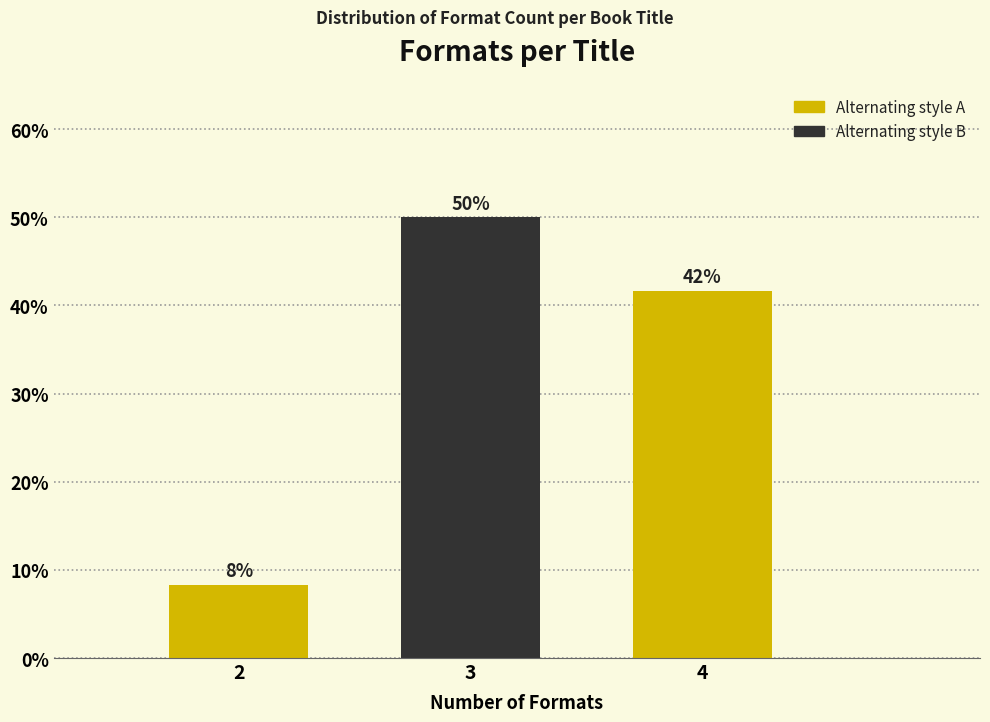

Are the bars horizontal?

No